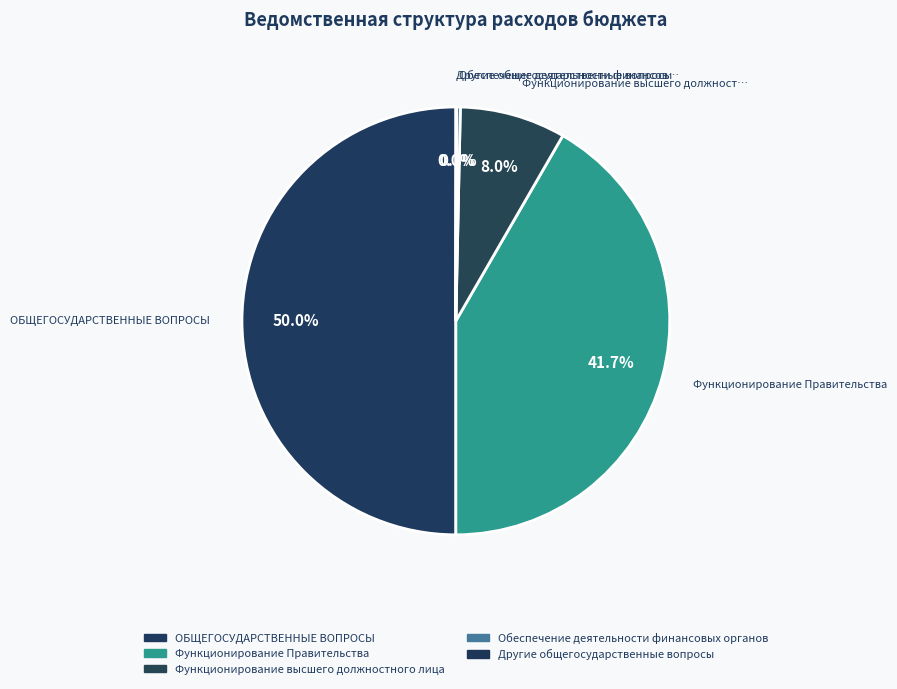

Combined, do Функционирование высшего должностного лица and Другие общегосударственные вопросы account for over 50%?

No